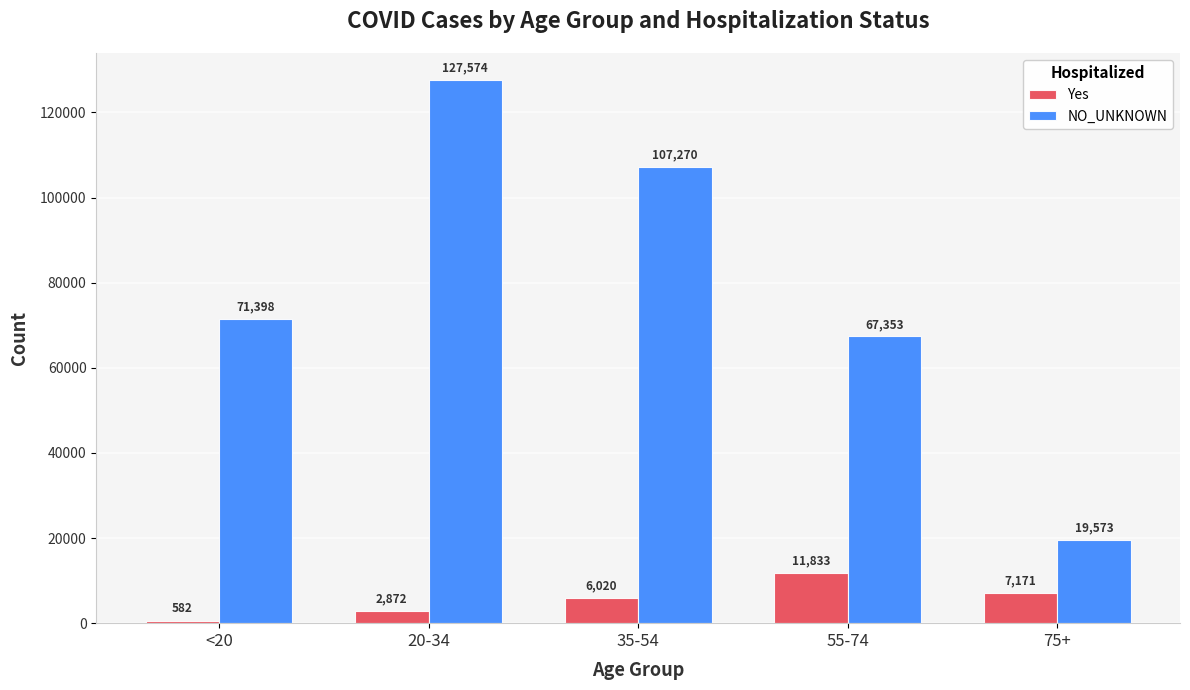

Is it true that Yes equals 582 at <20?

True